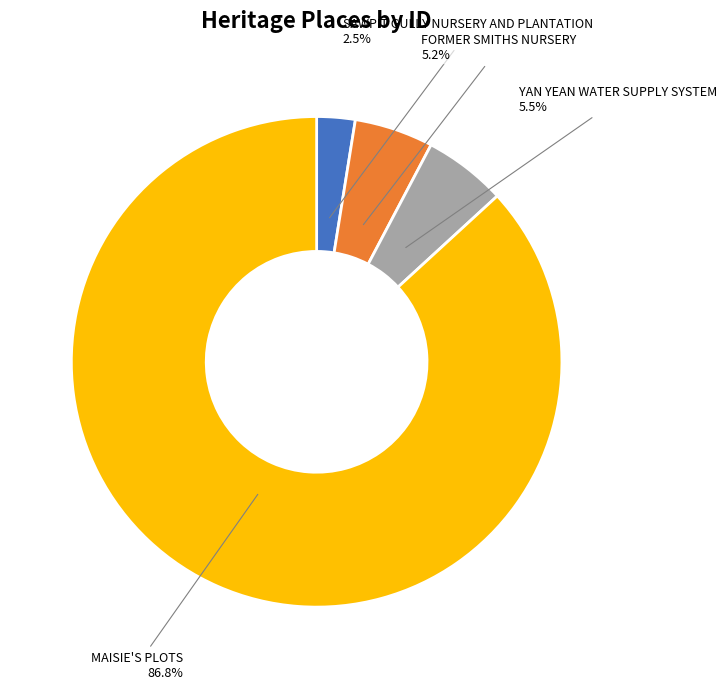

Between MAISIE'S PLOTS and FORMER SMITHS NURSERY, which is larger?

MAISIE'S PLOTS